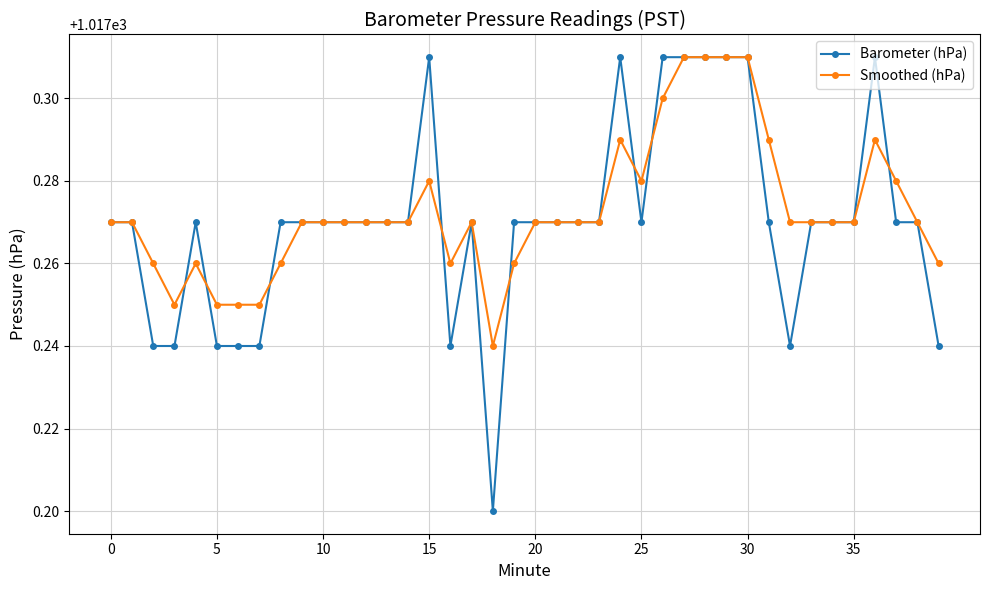

Which series has the widest spread of values?

Barometer (hPa)